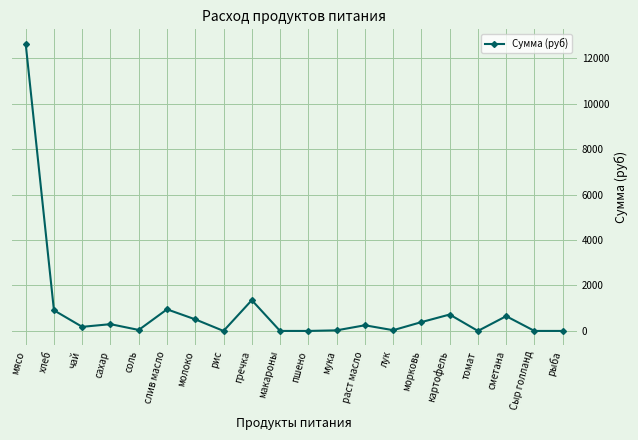

Where is the data nearest to the value 6317?

гречка